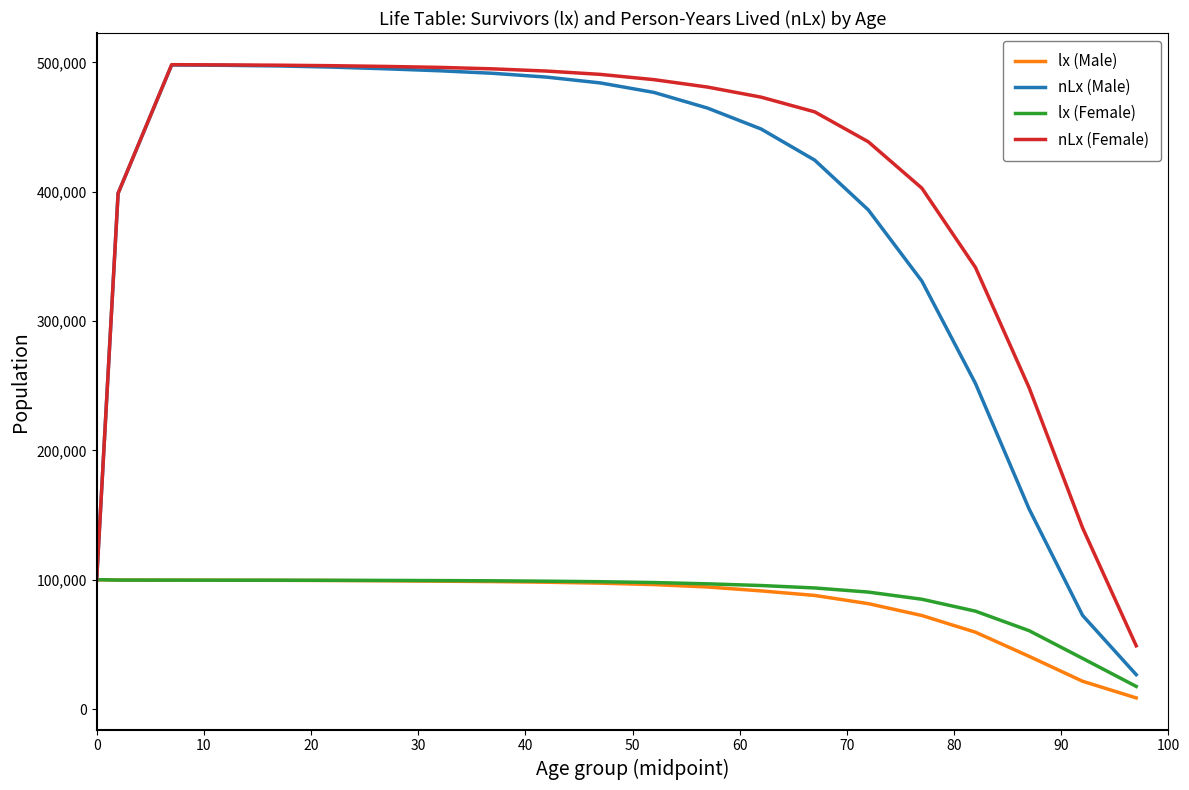

What is the lowest value of the lx (Female) series?

17481